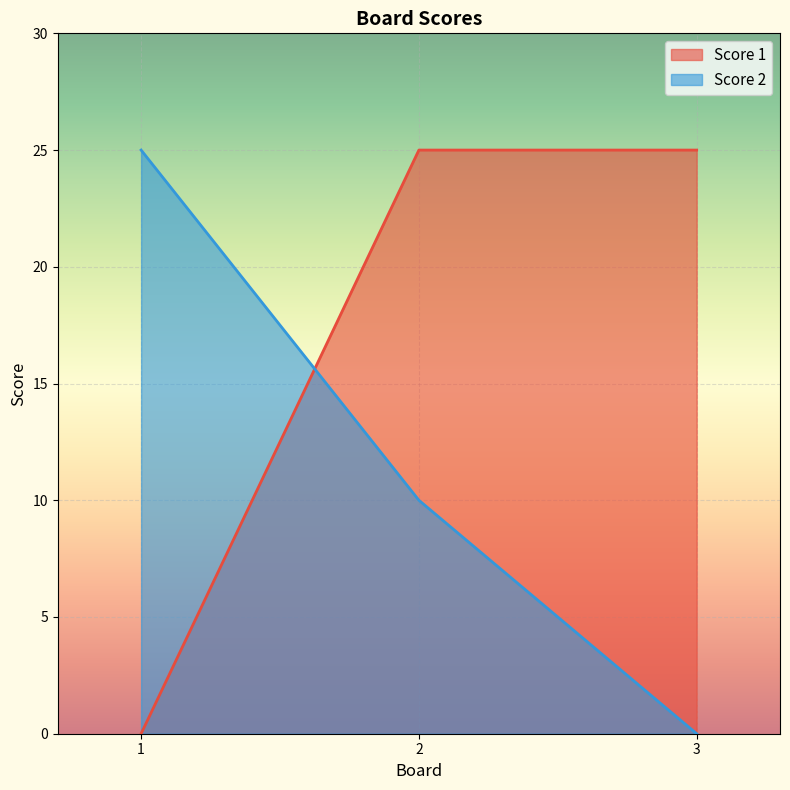

The value of Score 2 at 3 is -15. True or false?

False